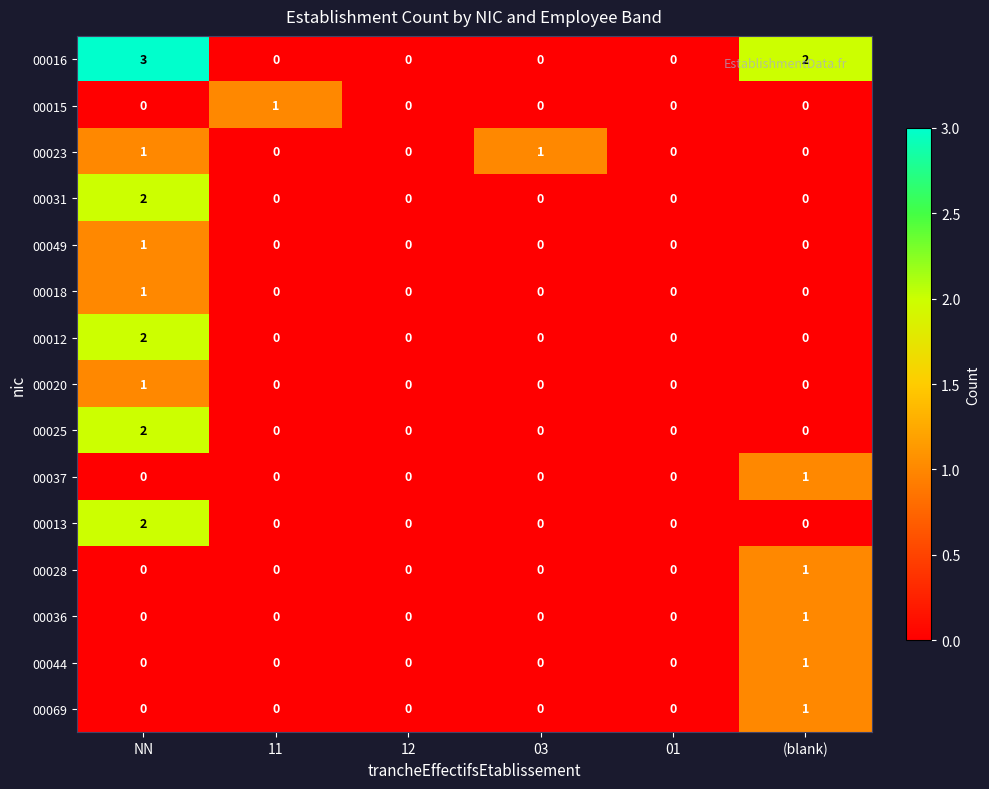

Is it true that 00018 equals 0 at NN?

False